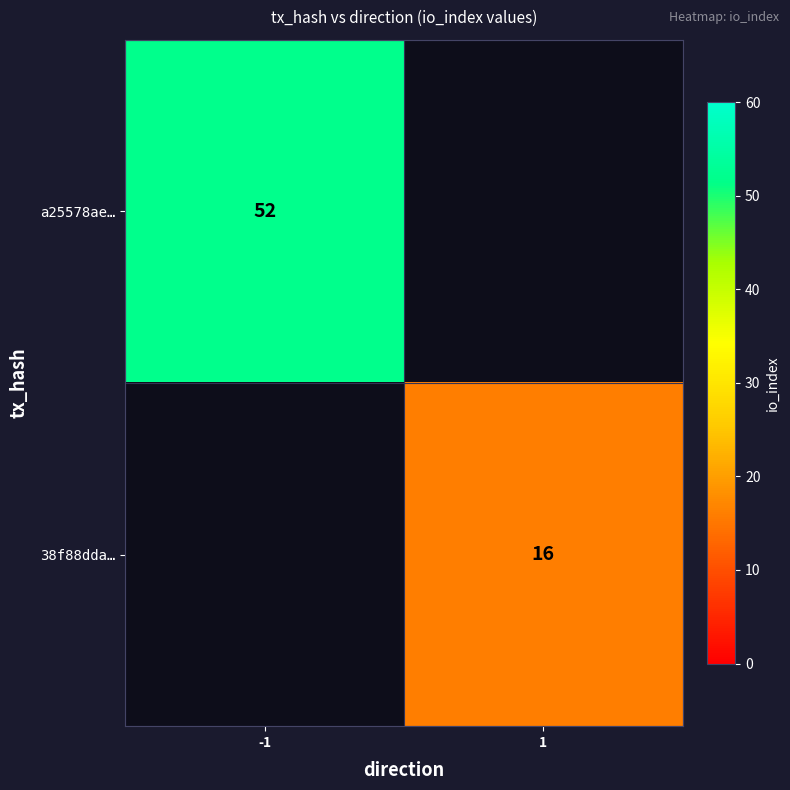

What is the minimum value shown in the chart?

16.0